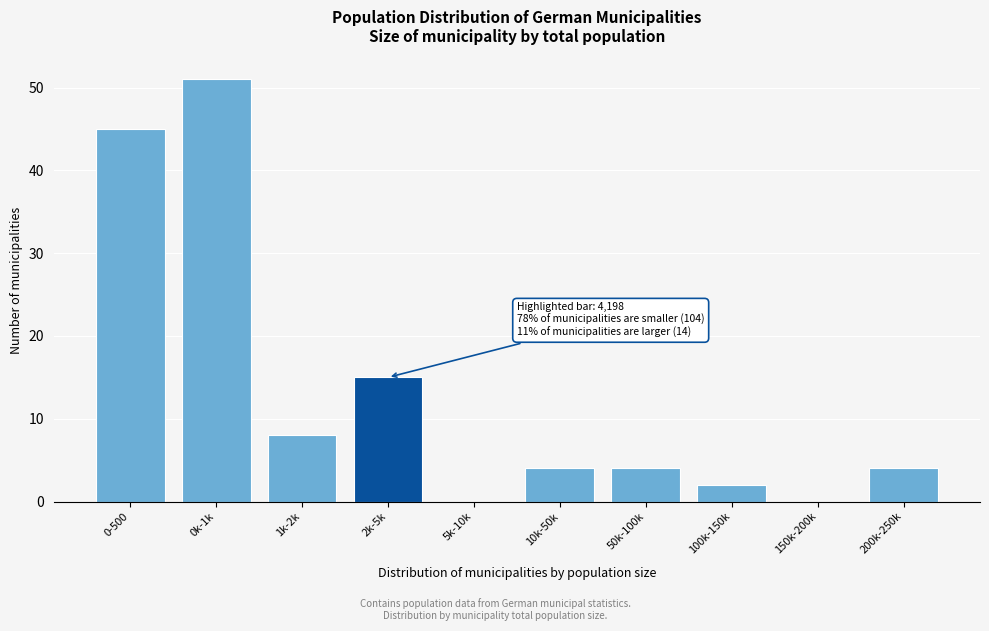

Reading right to left, extract all data points from this chart.

200k-250k=4	150k-200k=0	100k-150k=2	50k-100k=4	10k-50k=4	5k-10k=0	2k-5k=15	1k-2k=8	0k-1k=51	0-500=45